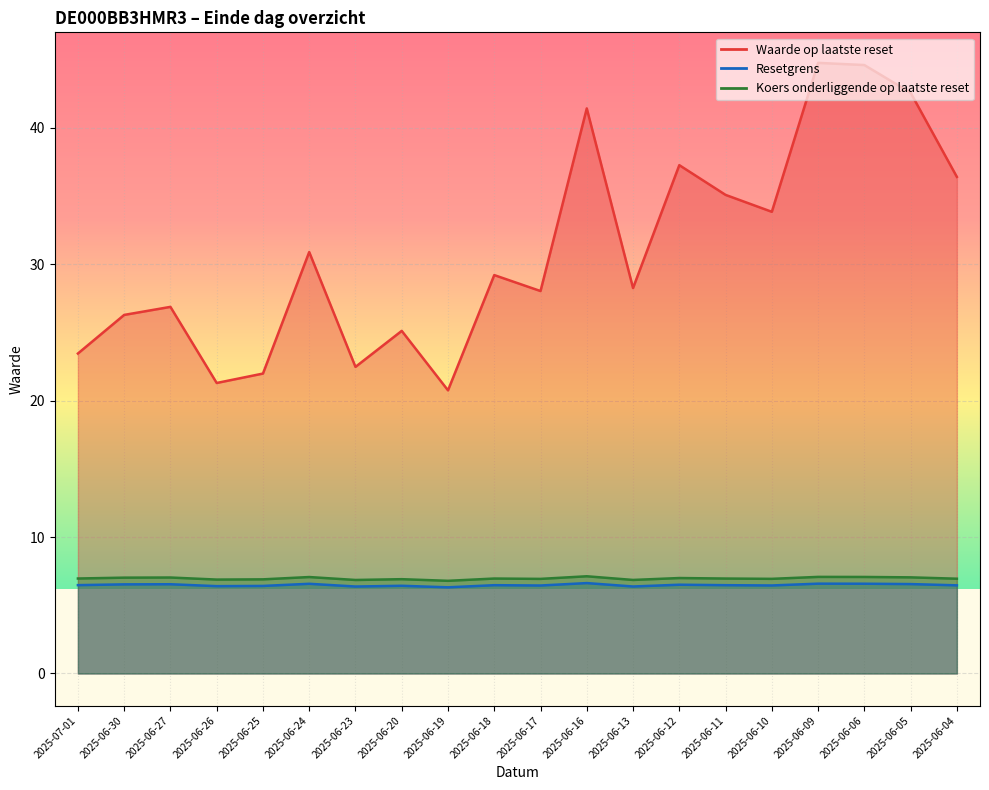

List the series in order of their peak value, lowest first.

Resetgrens, Koers onderliggende op laatste reset, Waarde op laatste reset